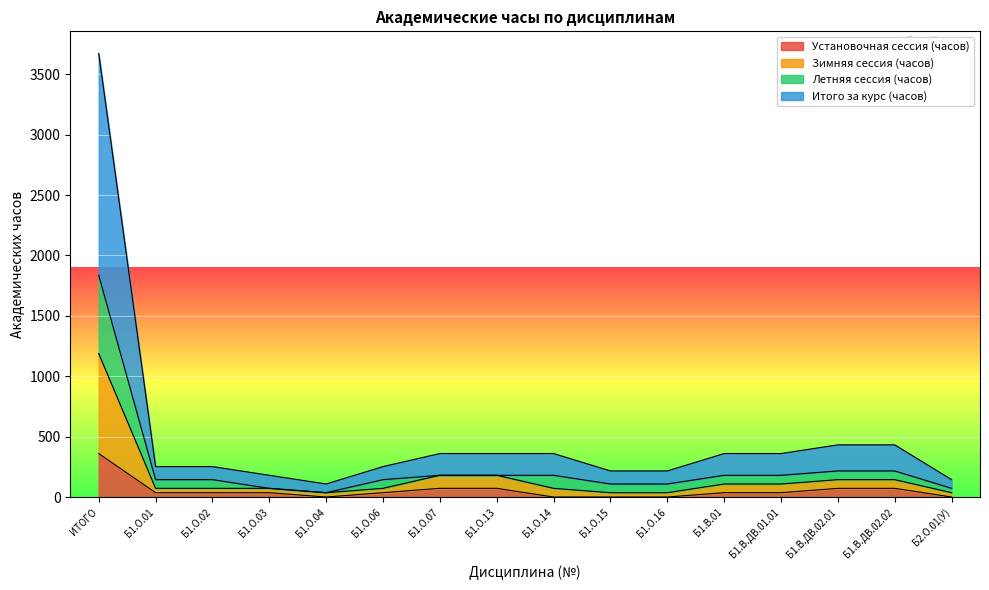

How many categories are shown in the chart?

16